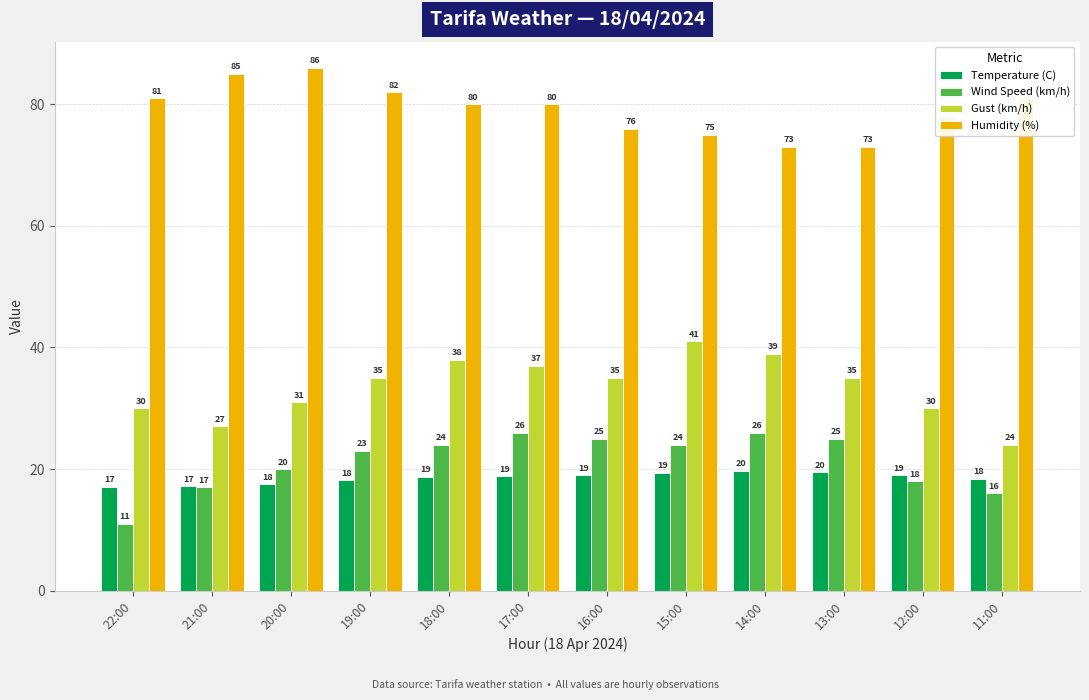

How many bars are there in each group?

4